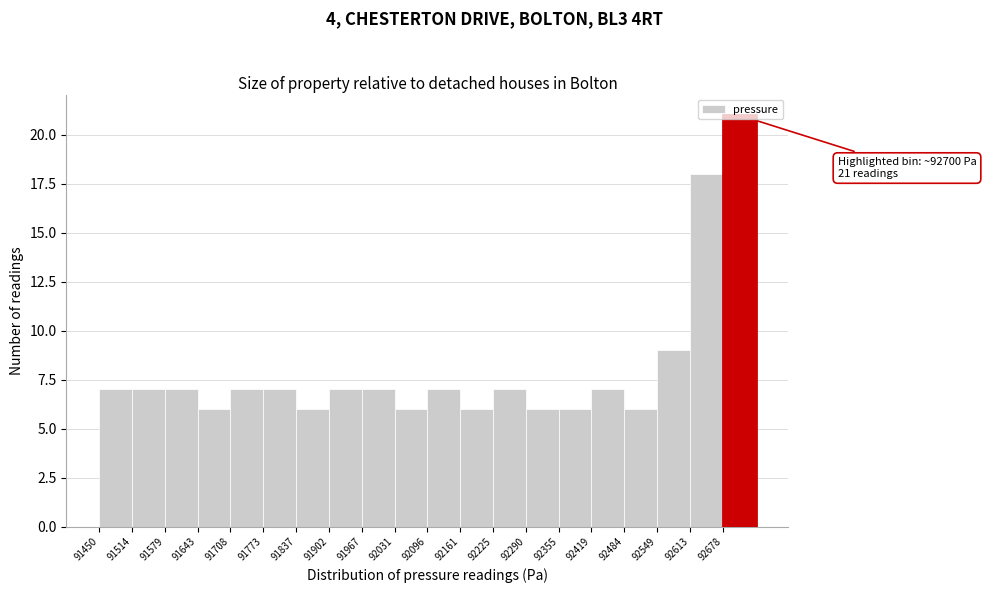

Which range on the x-axis has the tallest bar?

92680 to 92740